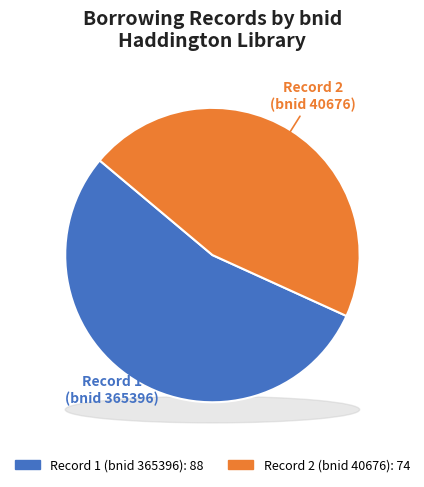

How many segments does this pie chart have?

2